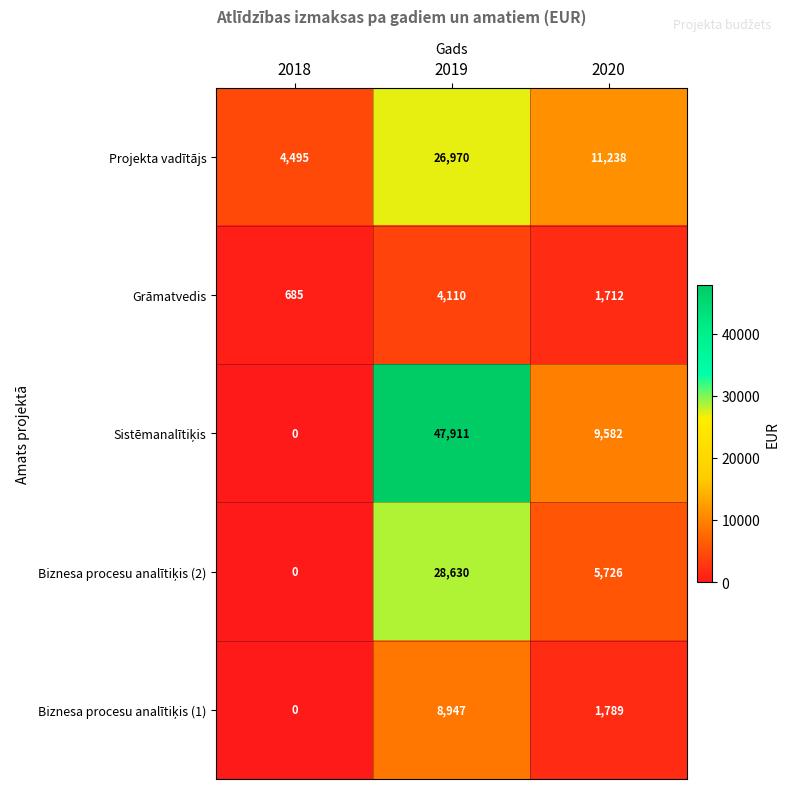

Which category has the lowest value across all series?

2018